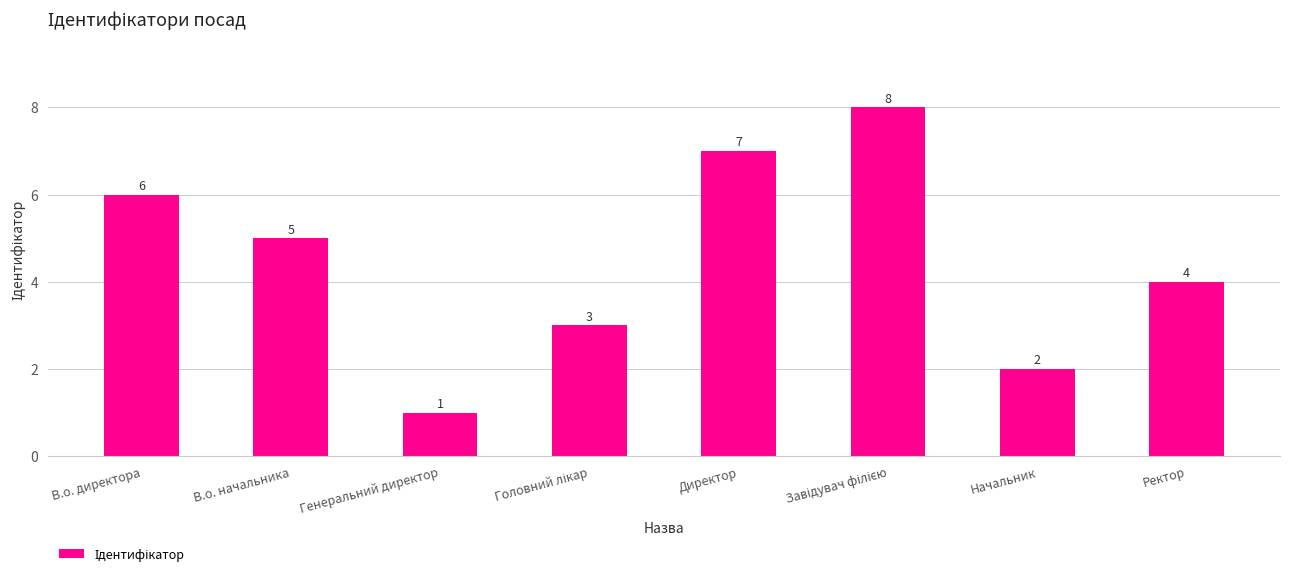

Approximately how many times larger is the value at Генеральний директор compared to В.о. директора?

0.2